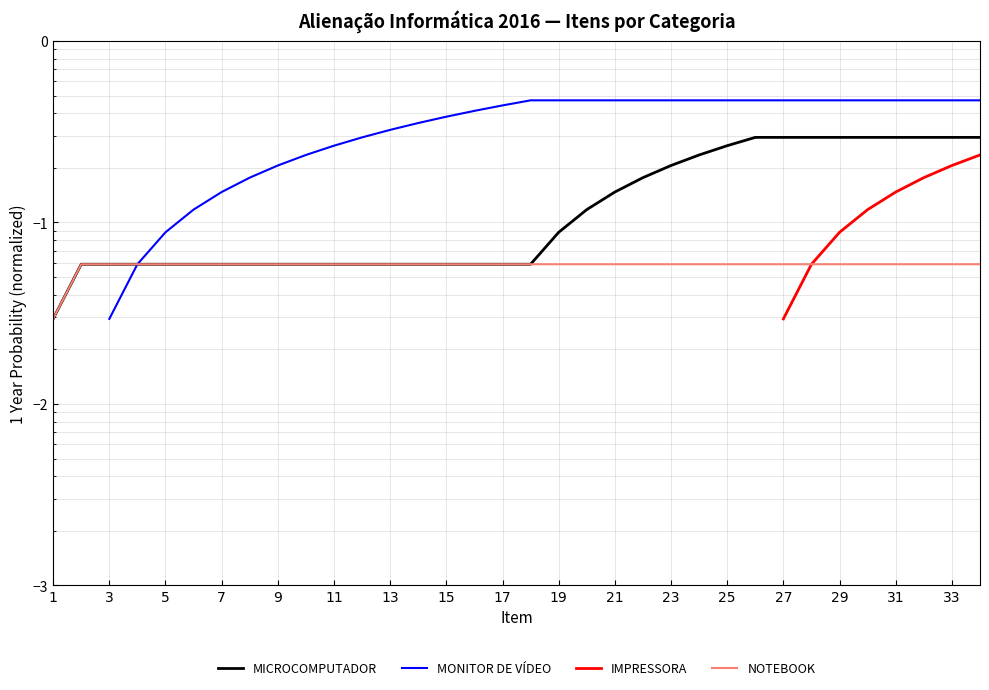

What is the value of the NOTEBOOK point at the 26th from the left?

0.1